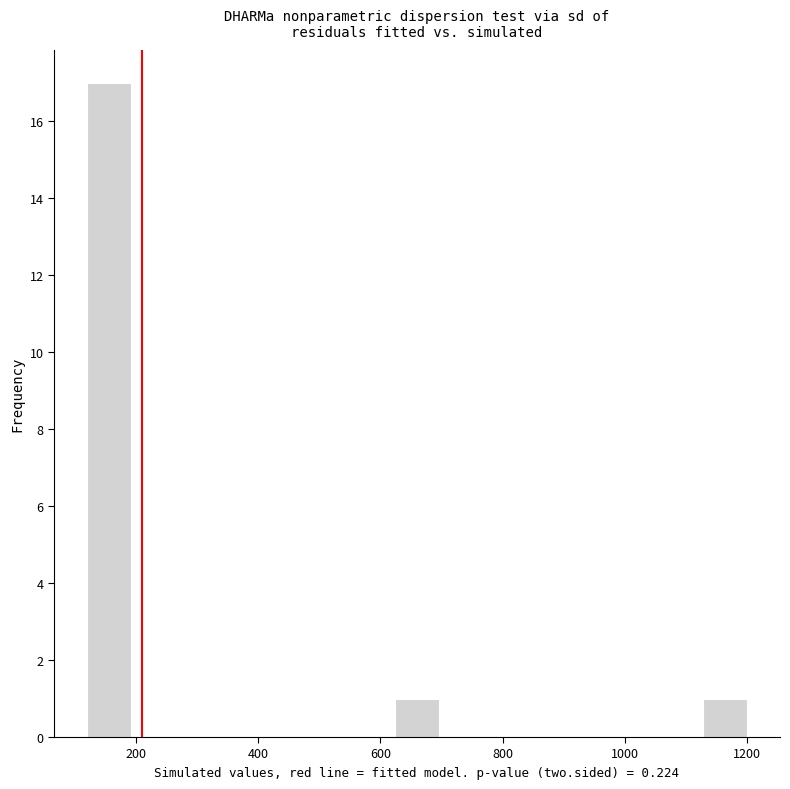

Around what value on the x-axis is the tallest bar? Give the approximate position of its centre, as read against the axis.

160